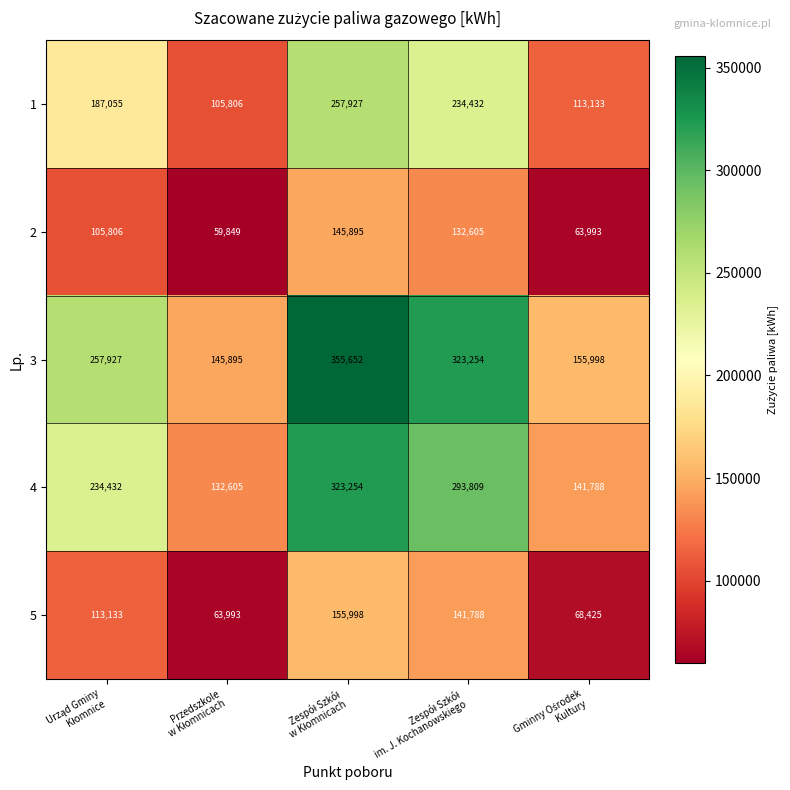

What is the sum of all 3 values?

1238726